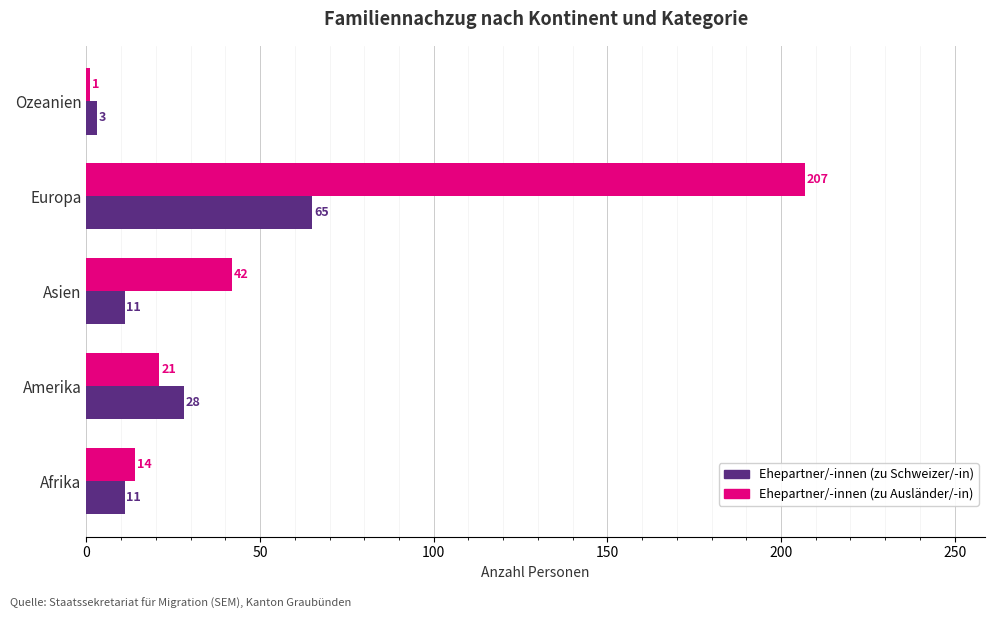

Which series has the largest range (max minus min)?

Ehepartner/-innen (zu Ausländer/-in)